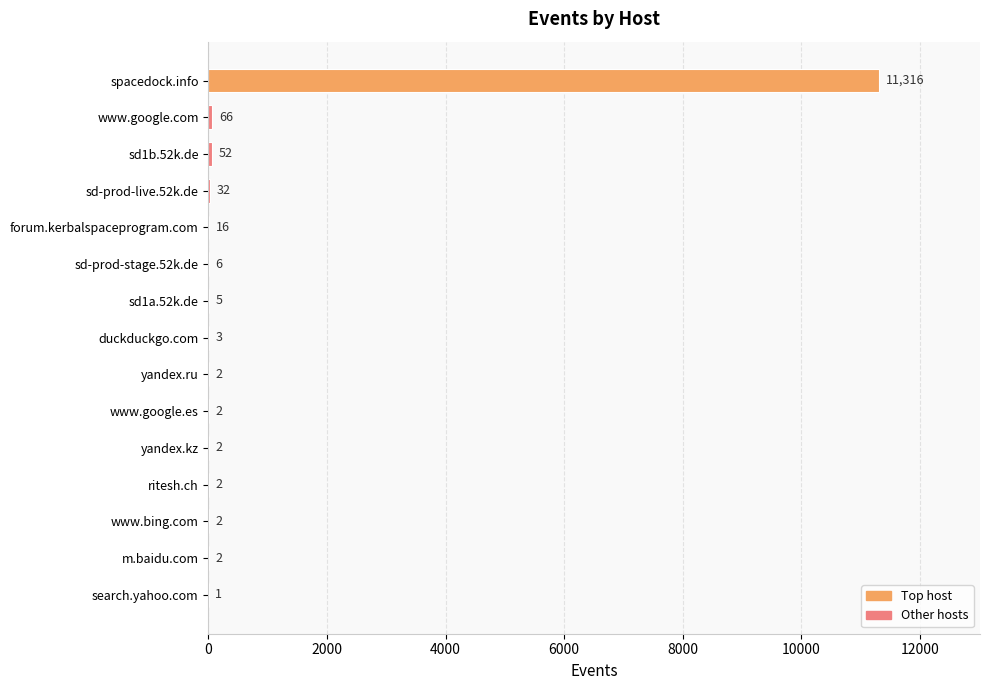

Between ritesh.ch and search.yahoo.com, which is larger?

ritesh.ch